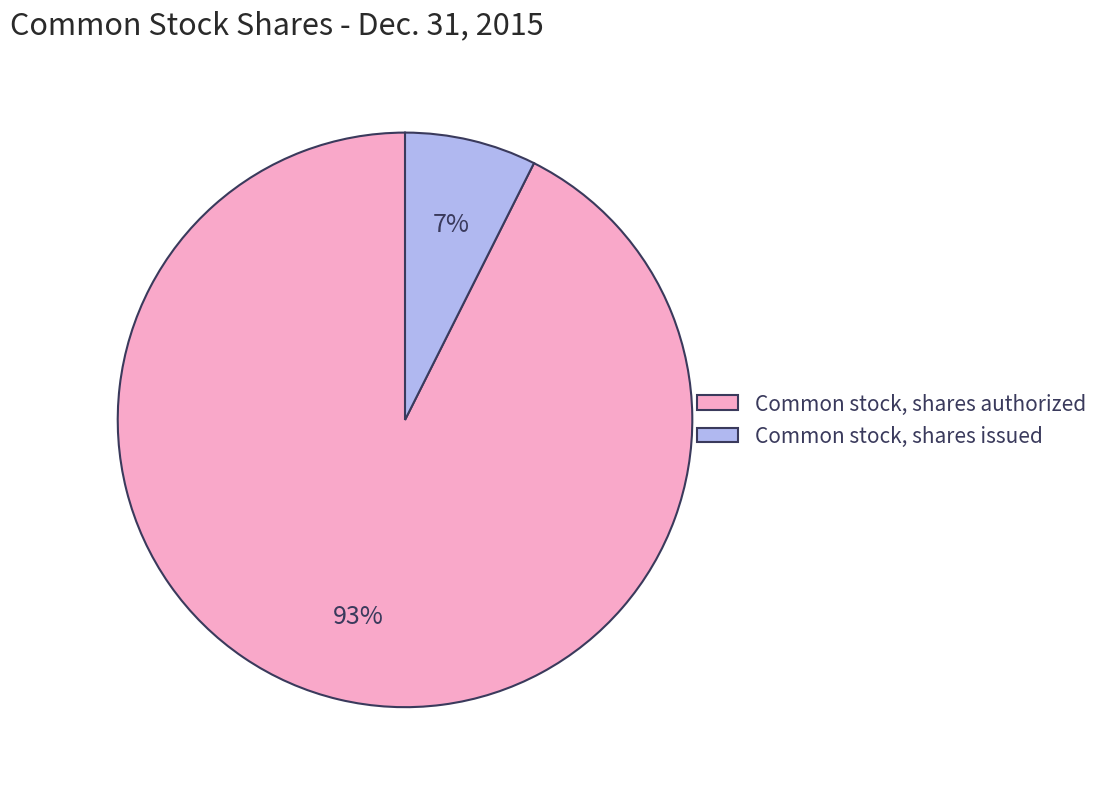

Is the sum of Common stock, shares authorized and Common stock, shares issued greater than half?

Yes